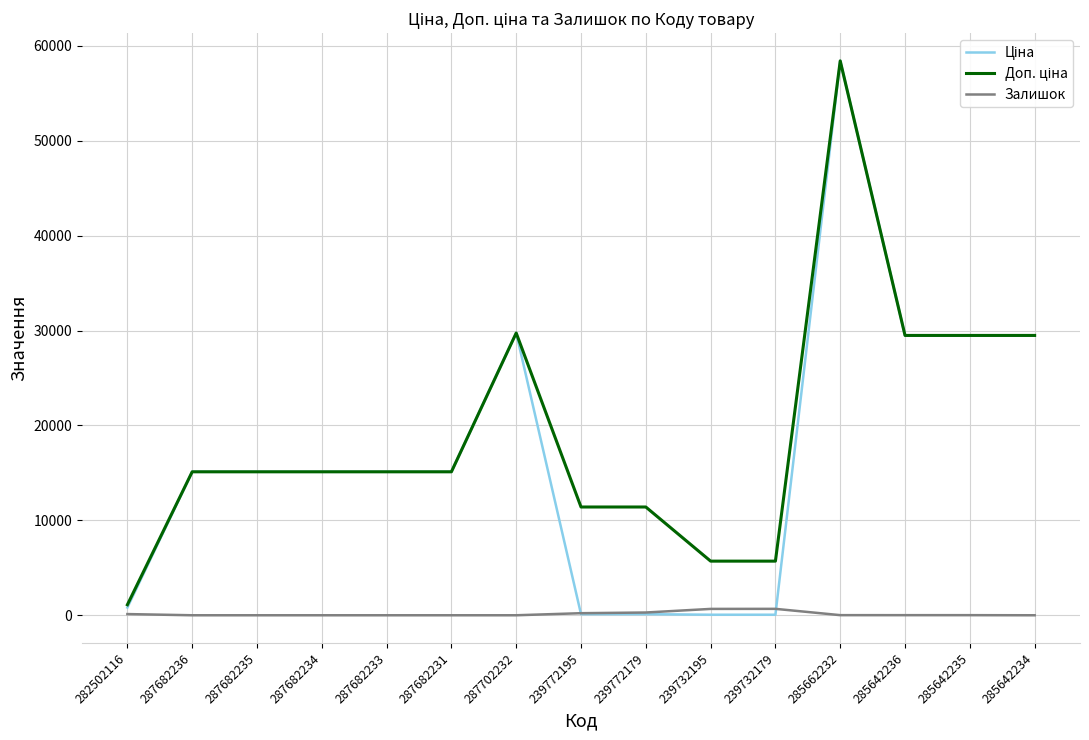

At which category is the sum across all series the highest?

285662232